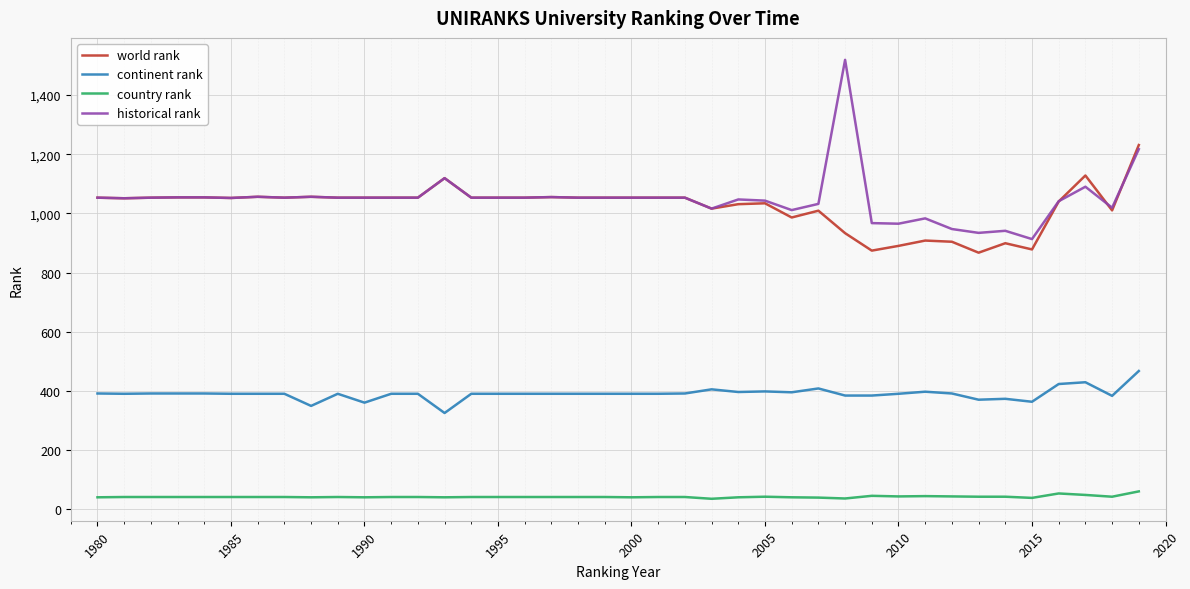

Which series has the largest range (max minus min)?

historical rank